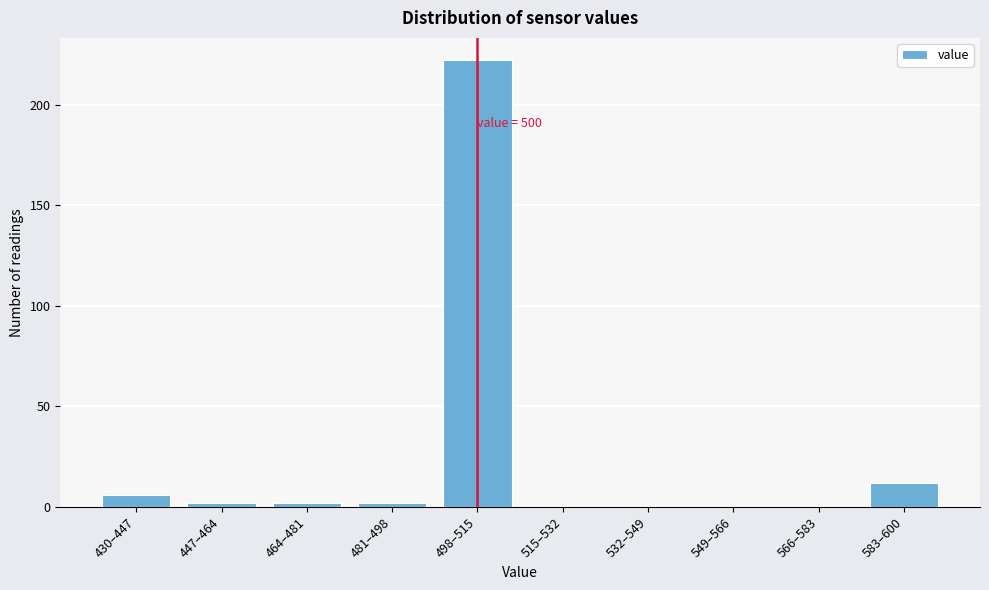

Reading left to right, list all the values displayed in this chart.

430–447=6	447–464=2	464–481=2	481–498=2	498–515=222	515–532=0	532–549=0	549–566=0	566–583=0	583–600=12